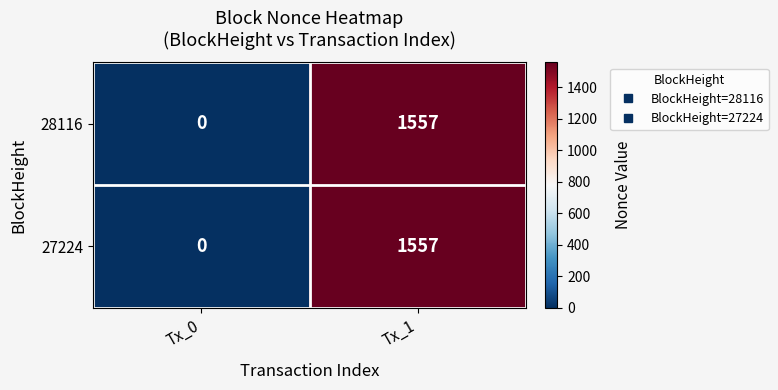

The 28116 series shows 583 at Tx_0. True or false?

False